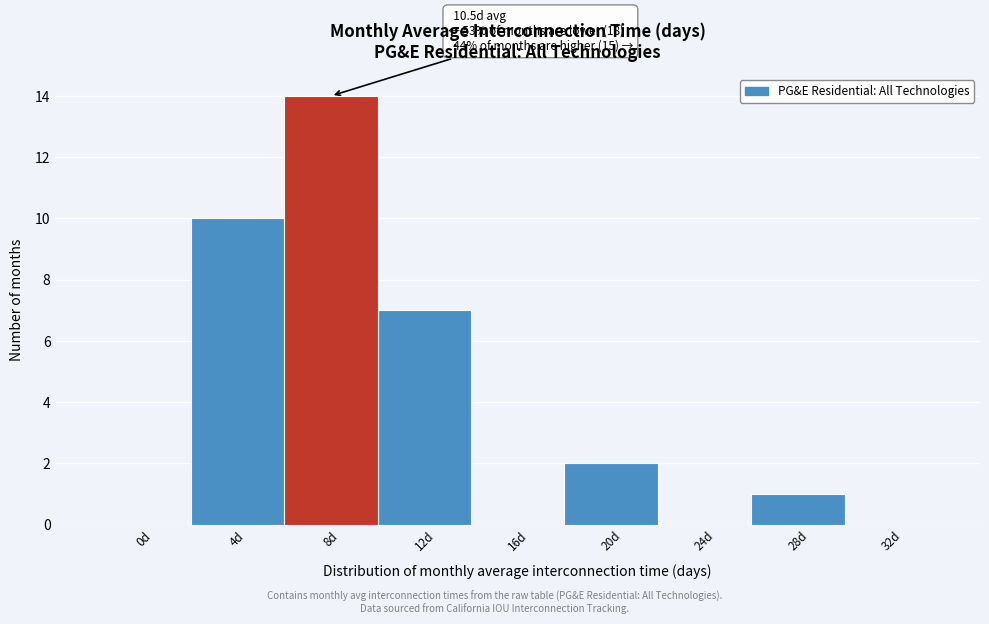

Reading left to right, transcribe all the data shown in this chart.

0d=0	4d=10	8d=14	12d=7	16d=0	20d=2	24d=0	28d=1	32d=0